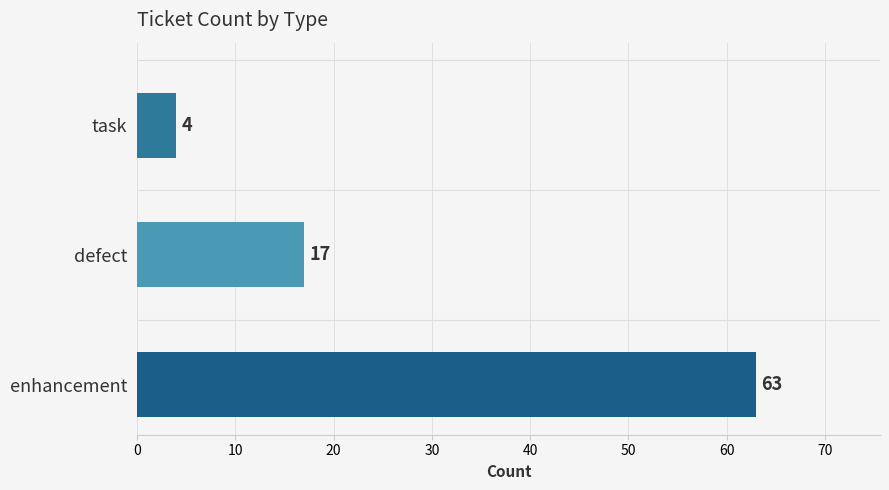

Where is the data nearest to the value 33?

defect